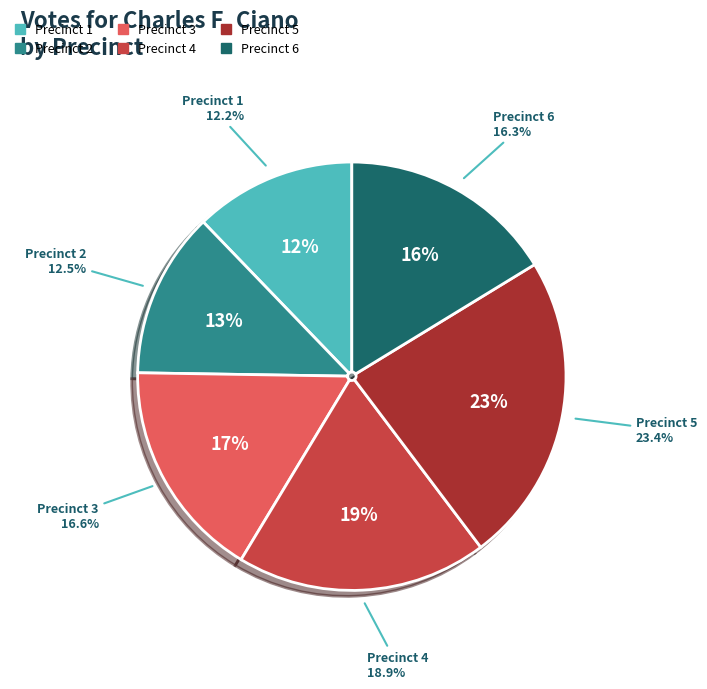

What is the ratio of the value at 2 to the value at 5?

0.5